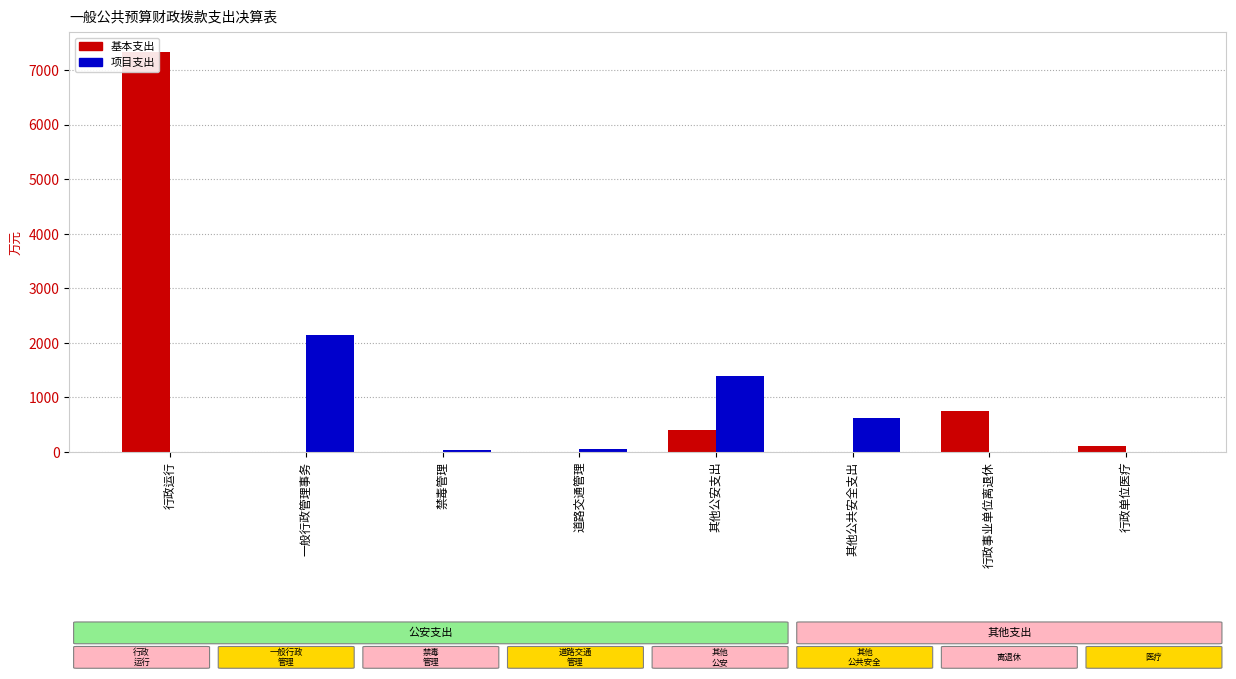

How many bars are there in total?

16